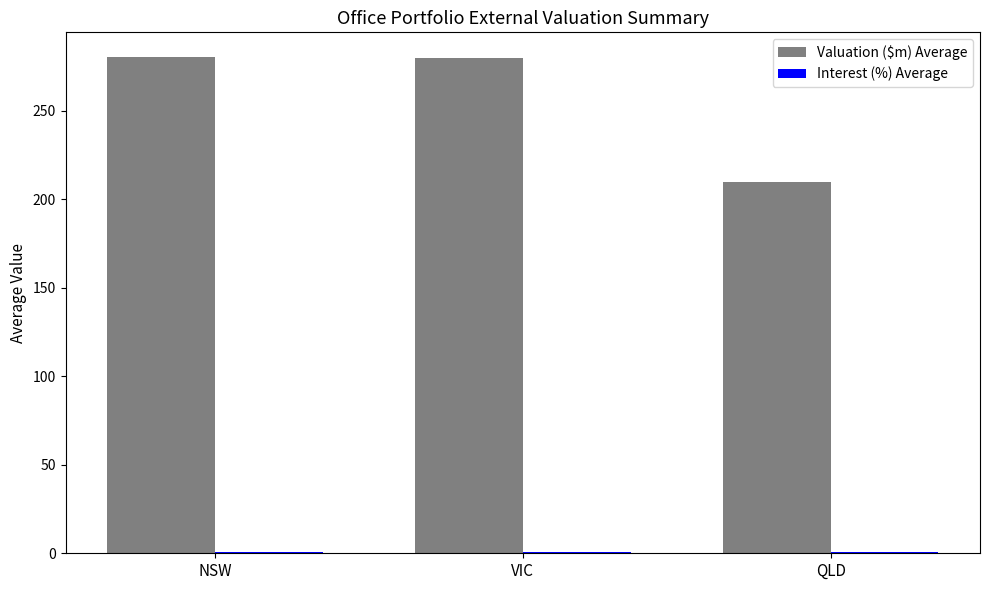

Which series has the largest total across all categories?

Valuation ($m) Average